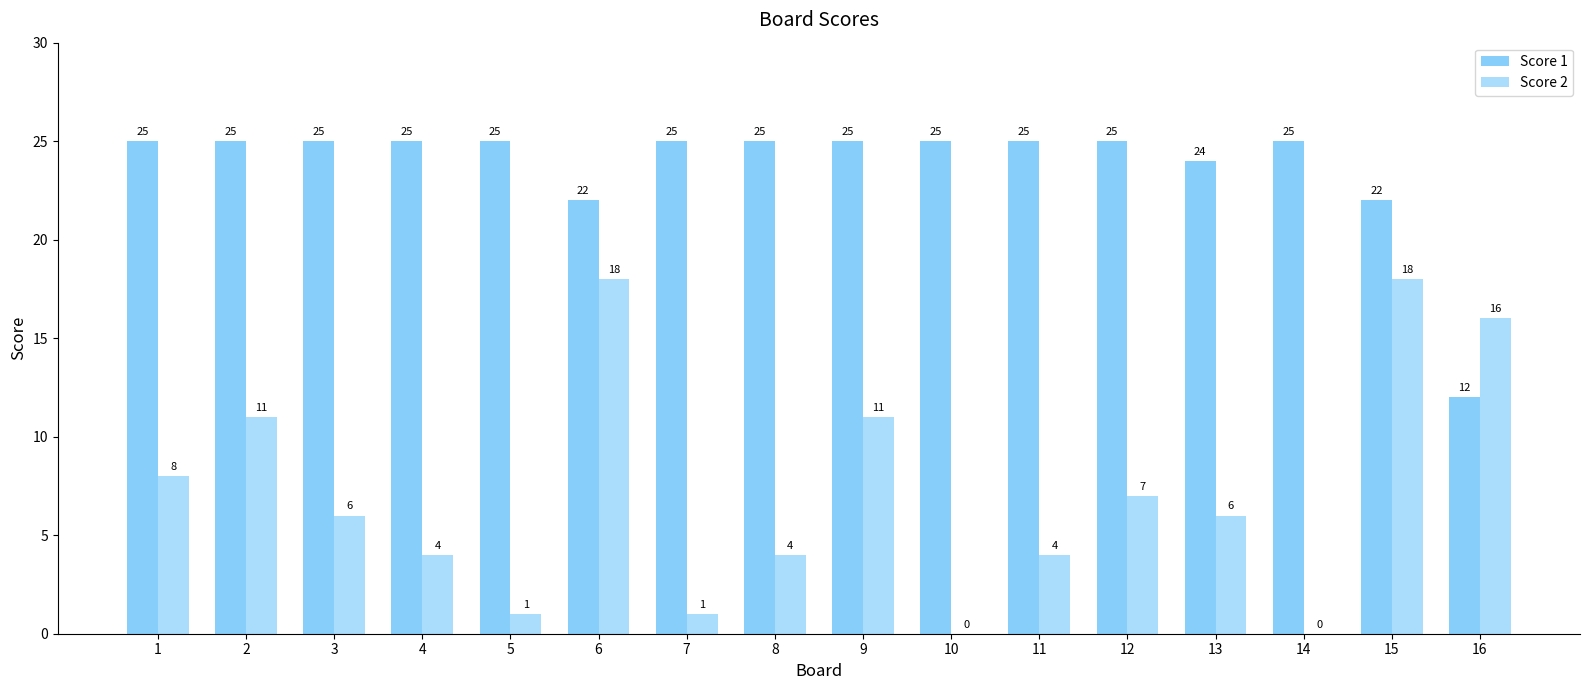

How many groups of bars are there?

16